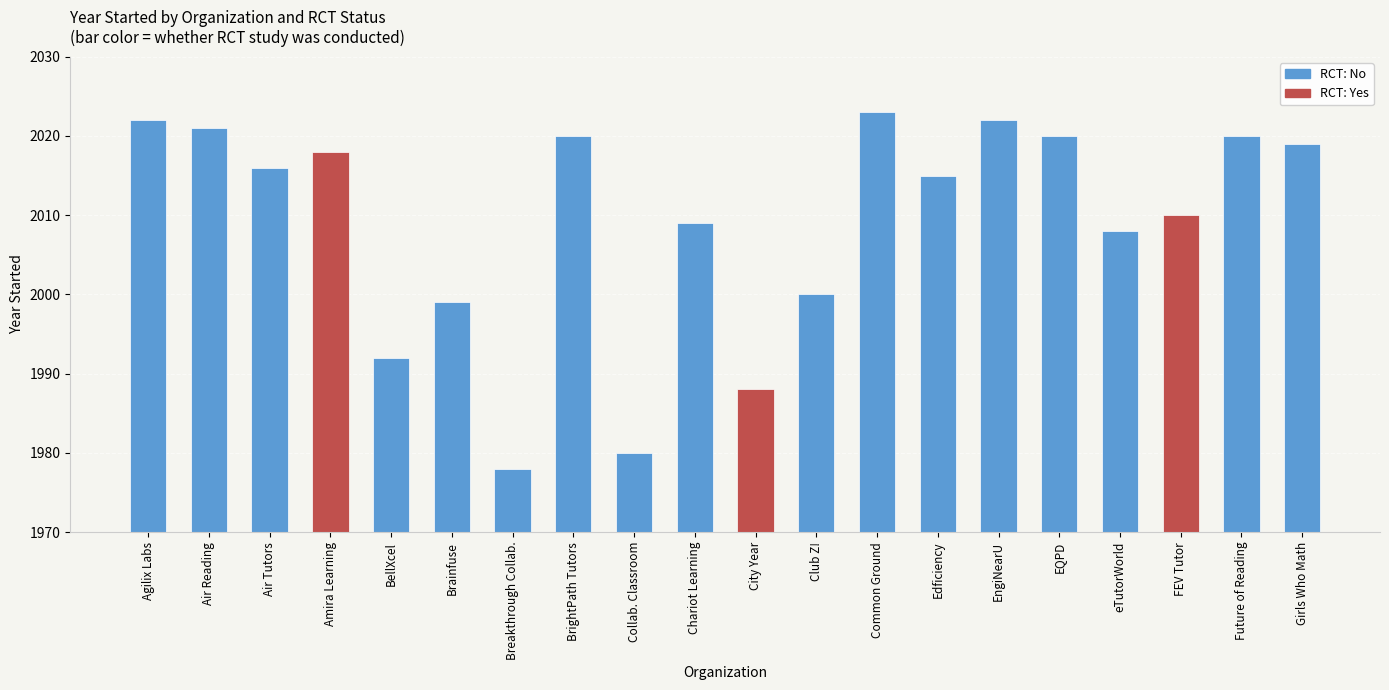

How many distinct data groups are displayed?

2